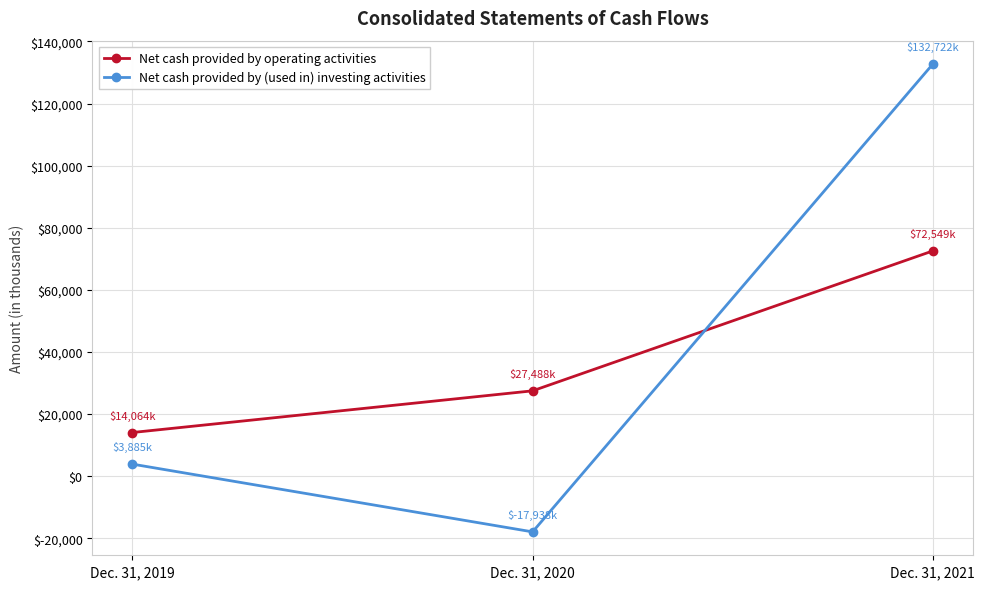

Which series has the largest total across all categories?

Net cash provided by (used in) investing activities